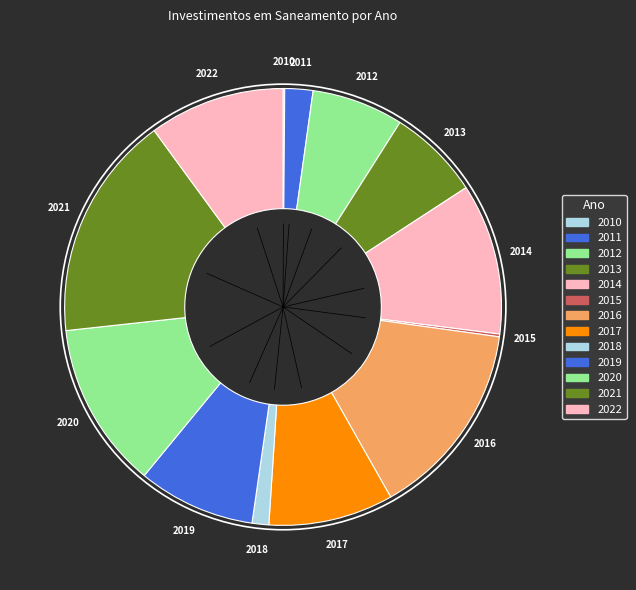

To the nearest percent, what is the combined percentage of 2011 and 2015?

2%